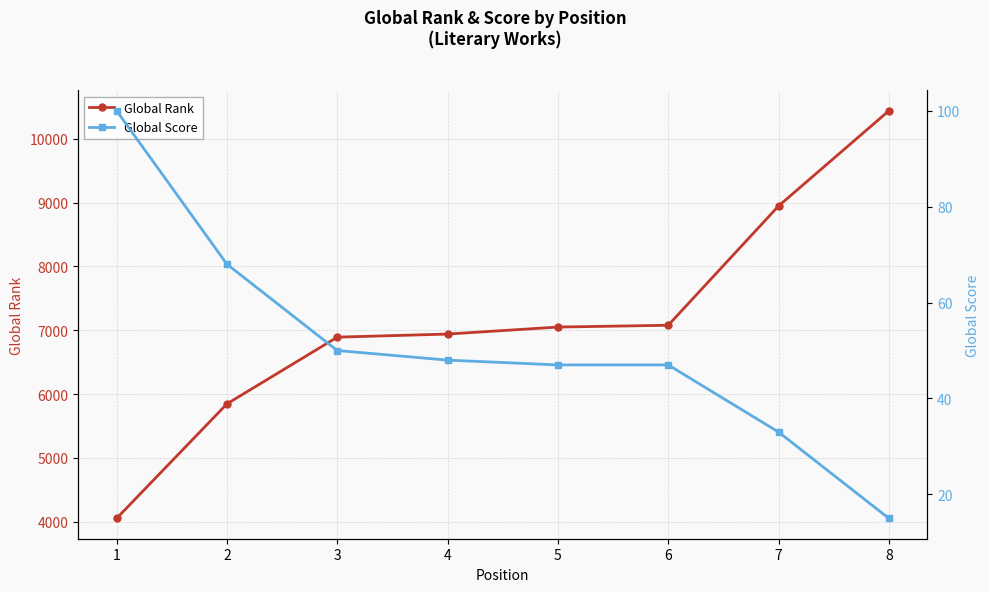

At which label is Global Rank closest to 7245?

6